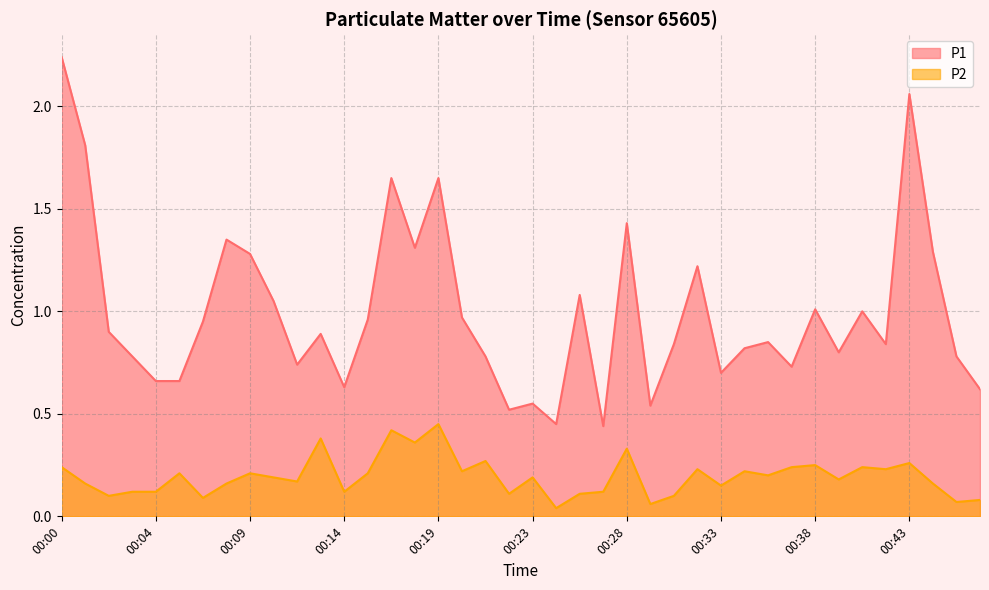

True or false: P2 and P1 intersect in this chart.

False